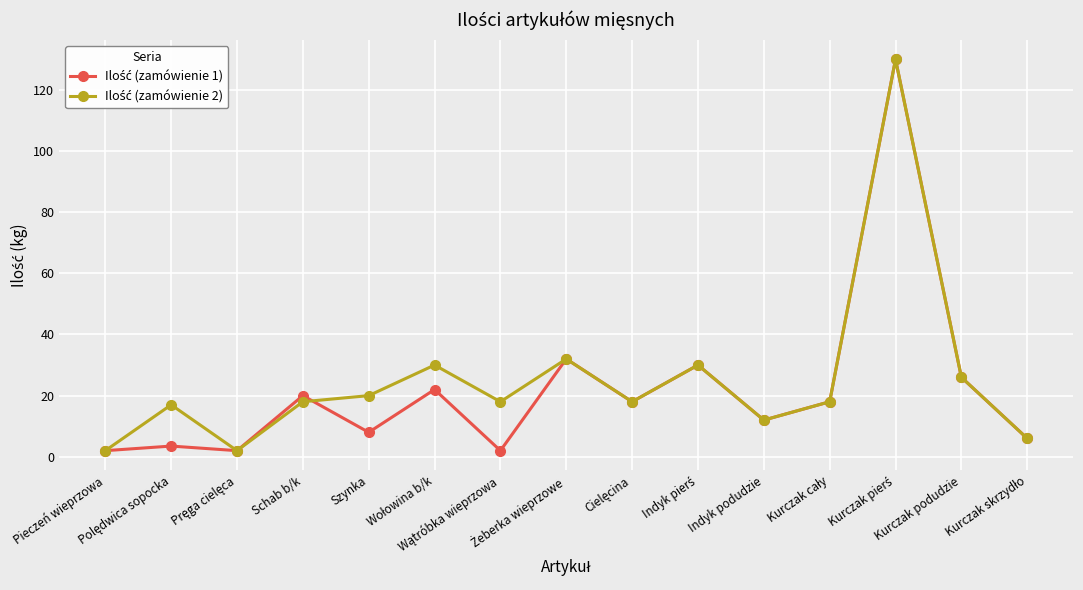

At which category does Ilość (zamówienie 1) reach its first local valley?

Pręga cielęca